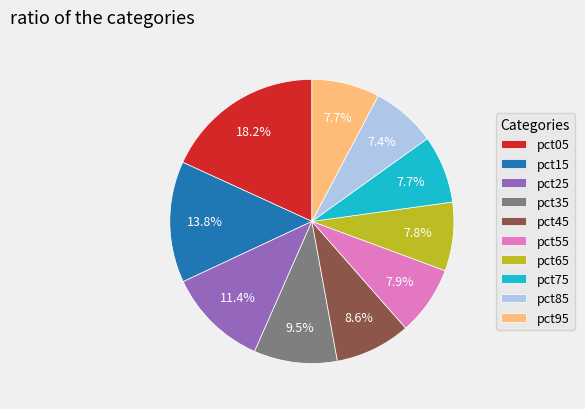

How many segments does this pie chart have?

10